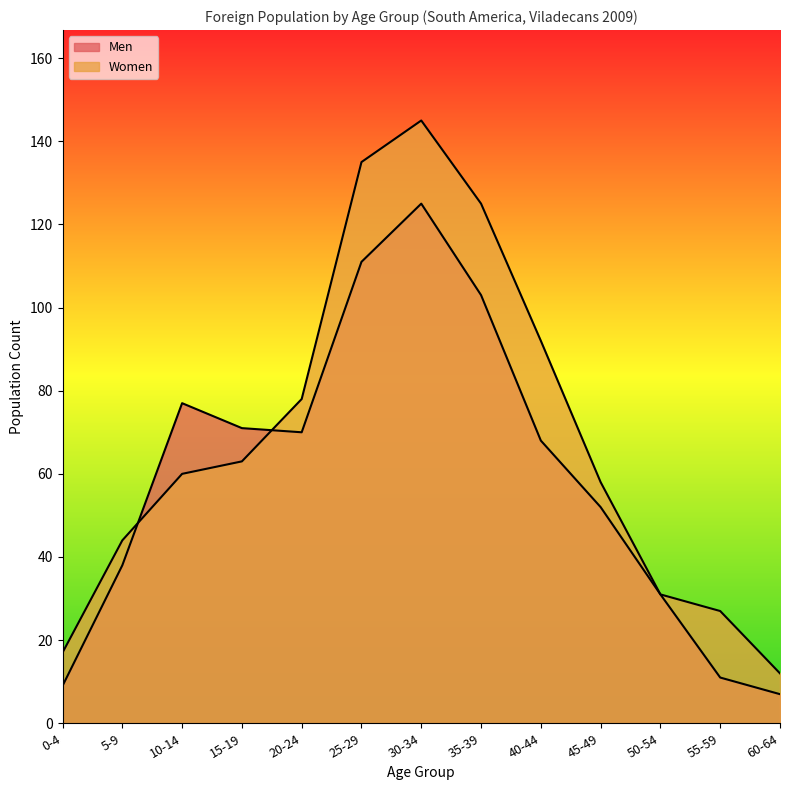

Rank the categories by Women value from lowest to highest.

60-64, 0-4, 55-59, 50-54, 5-9, 45-49, 10-14, 15-19, 20-24, 40-44, 35-39, 25-29, 30-34